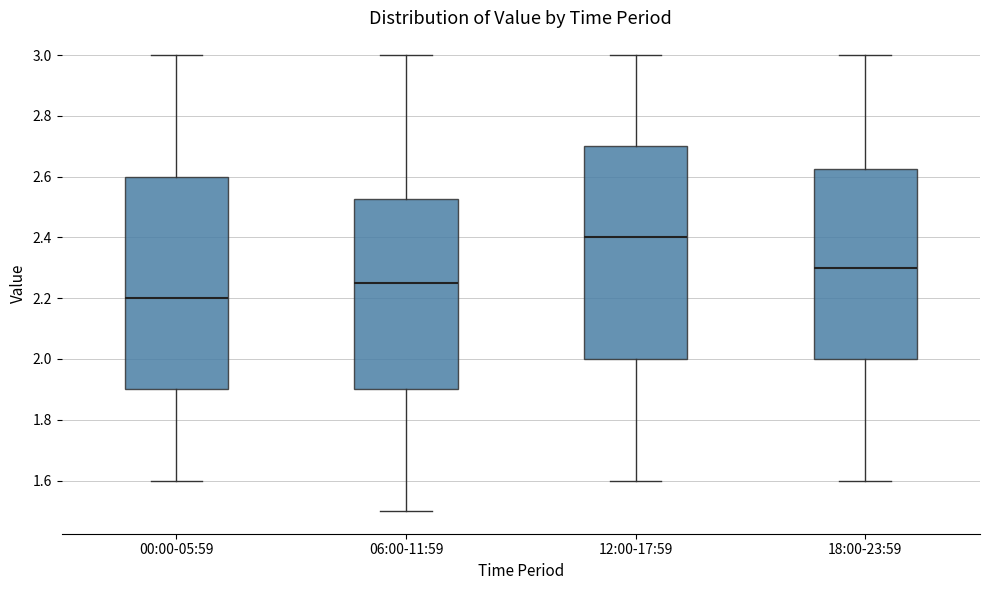

Where is the upper edge of the box for 18:00-23:59 on the y-axis? The values are not printed on the chart, so give them approximately, as read against the axis.

2.62